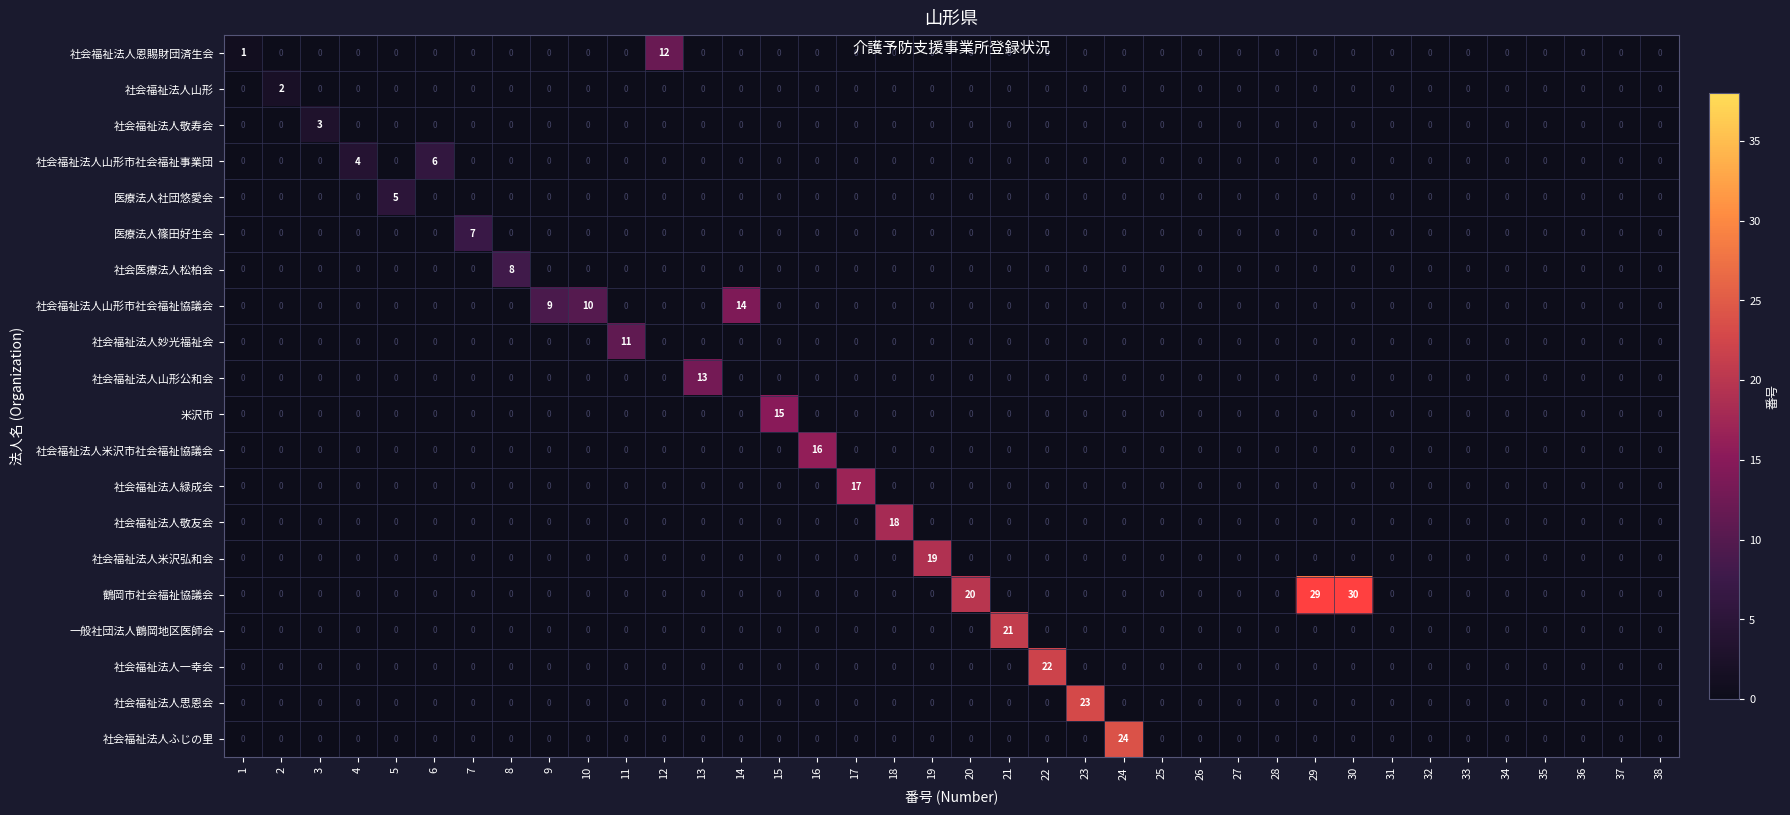

What is the difference between the maximum and second lowest values in the 医療法人篠田好生会 series?

7